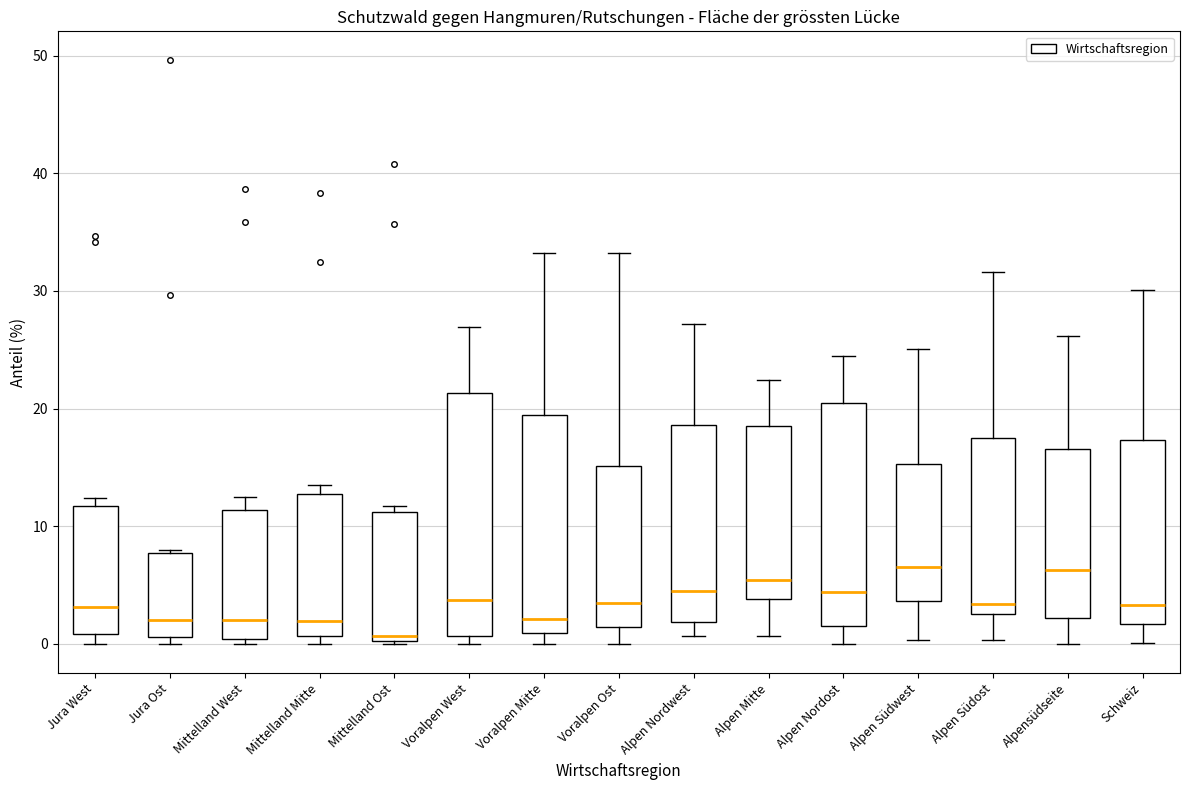

Reading left to right, transcribe this box plot: for each box, give where its median line is, the range the box spans, and where its two whiskers end, as read against the y-axis. The values are not printed on the chart, so give them approximately, as read against the axis.

Jura West: median 3, box 1 to 12, whiskers 0 to 12 (just above the box's upper edge)
Jura Ost: median 2, box 1 to 8, whiskers 0 to 8
Mittelland West: median 2, box 0 to 11, whiskers 0 (just below the box's lower edge) to 13
Mittelland Mitte: median 2, box 1 to 13, whiskers 0 to 14
Mittelland Ost: median 1, box 0 to 11, whiskers 0 to 12
Voralpen West: median 4, box 1 to 21, whiskers 0 to 27
Voralpen Mitte: median 2, box 1 to 19, whiskers 0 to 33
Voralpen Ost: median 4, box 1 to 15, whiskers 0 to 33
Alpen Nordwest: median 4, box 2 to 19, whiskers 1 to 27
Alpen Mitte: median 5, box 4 to 19, whiskers 1 to 22
Alpen Nordost: median 4, box 1 to 21, whiskers 0 to 25
Alpen Südwest: median 7, box 4 to 15, whiskers 0 to 25
Alpen Südost: median 3 (just above the box's lower edge), box 3 to 17, whiskers 0 to 32
Alpensüdseite: median 6, box 2 to 17, whiskers 0 to 26
Schweiz: median 3, box 2 to 17, whiskers 0 to 30